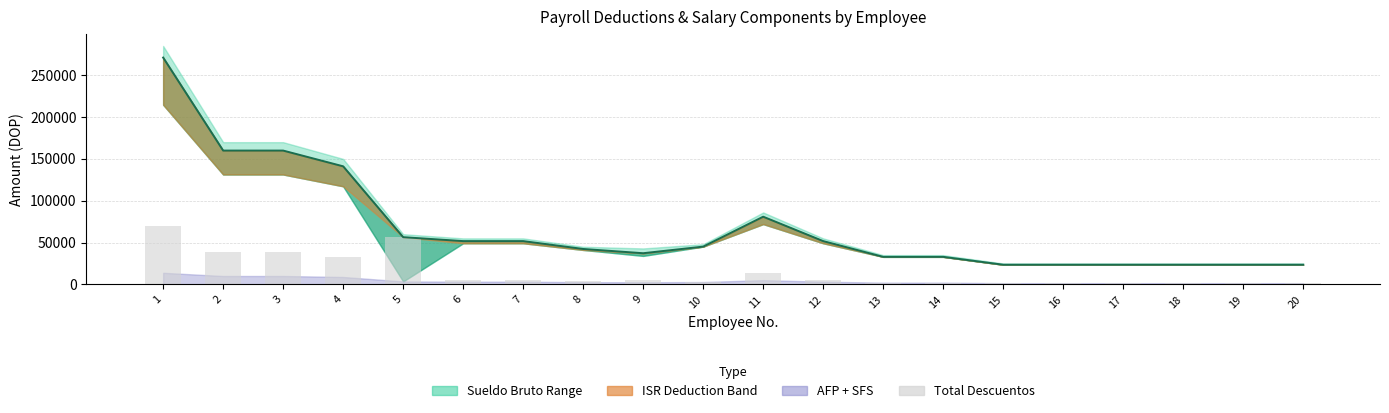

What is the approximate value at 1?

70256.6